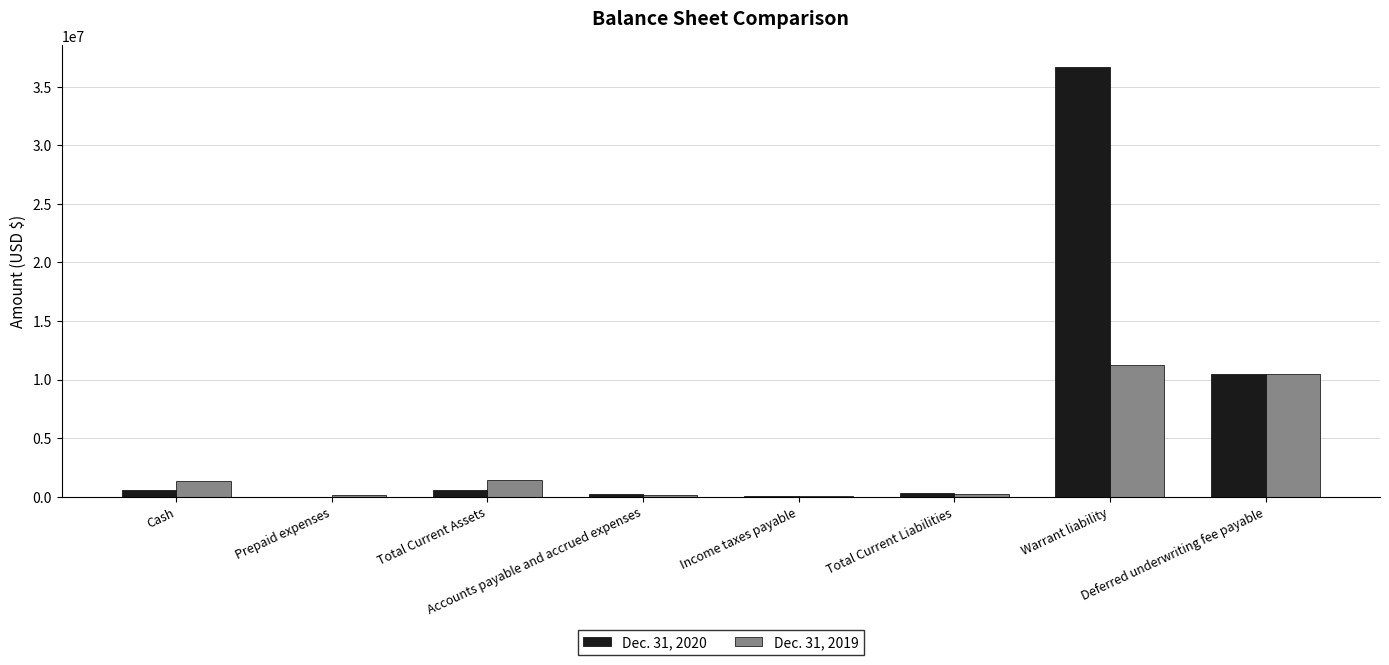

What is the greatest value displayed?

36700000